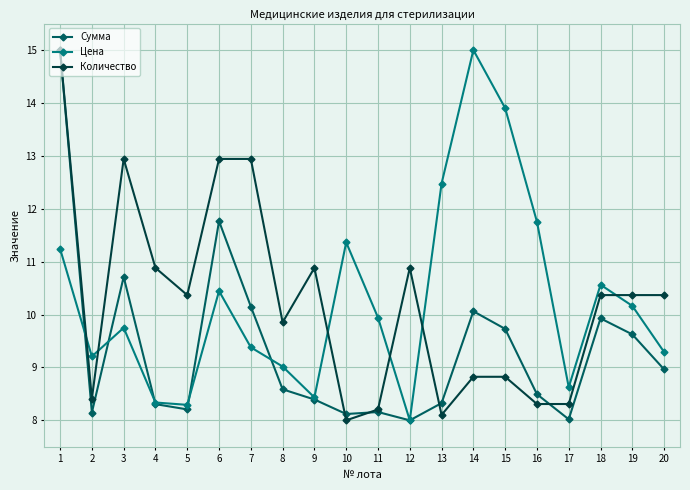

At 7, list the series in order from largest to smallest.

Количество, Сумма, Цена